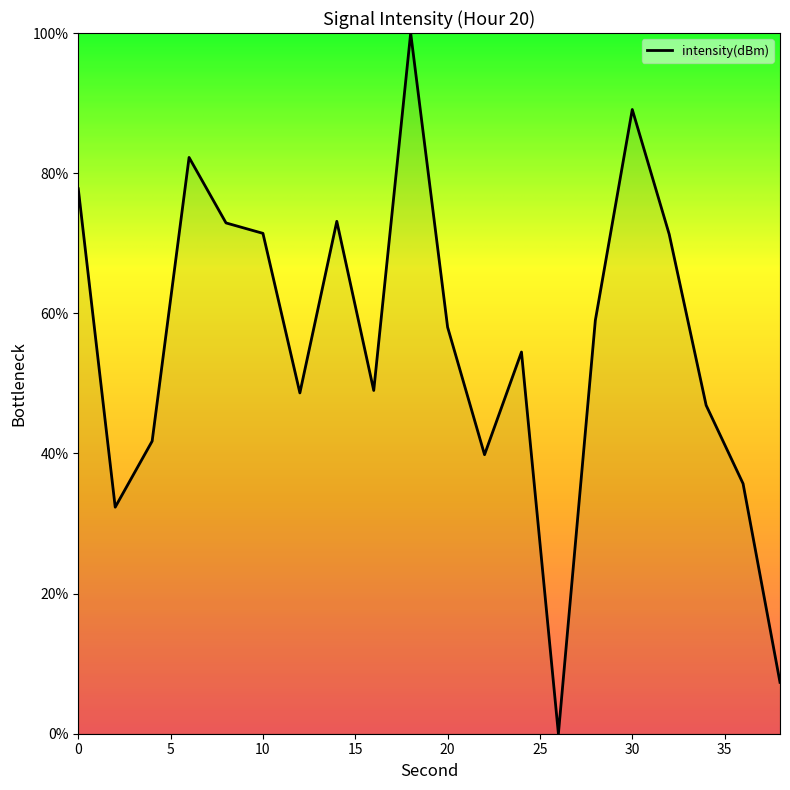

What is the maximum value shown in the chart?

100.0